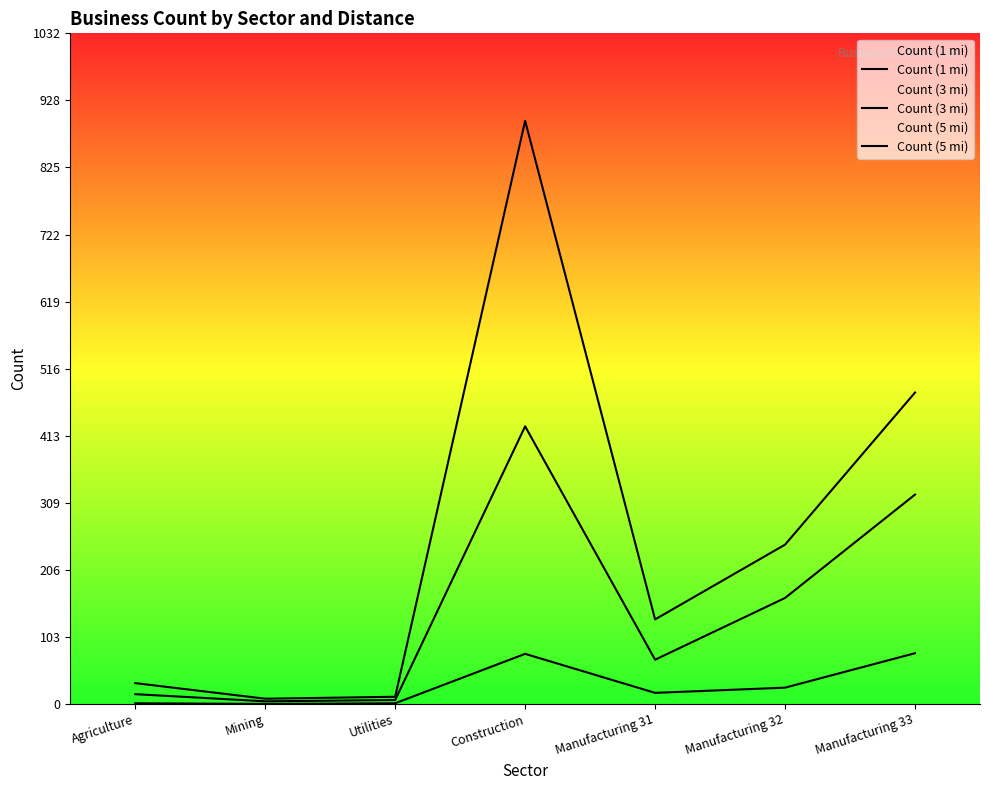

Rank the series by their average value, from lowest to highest.

Count (1 mi), Count (3 mi), Count (5 mi)